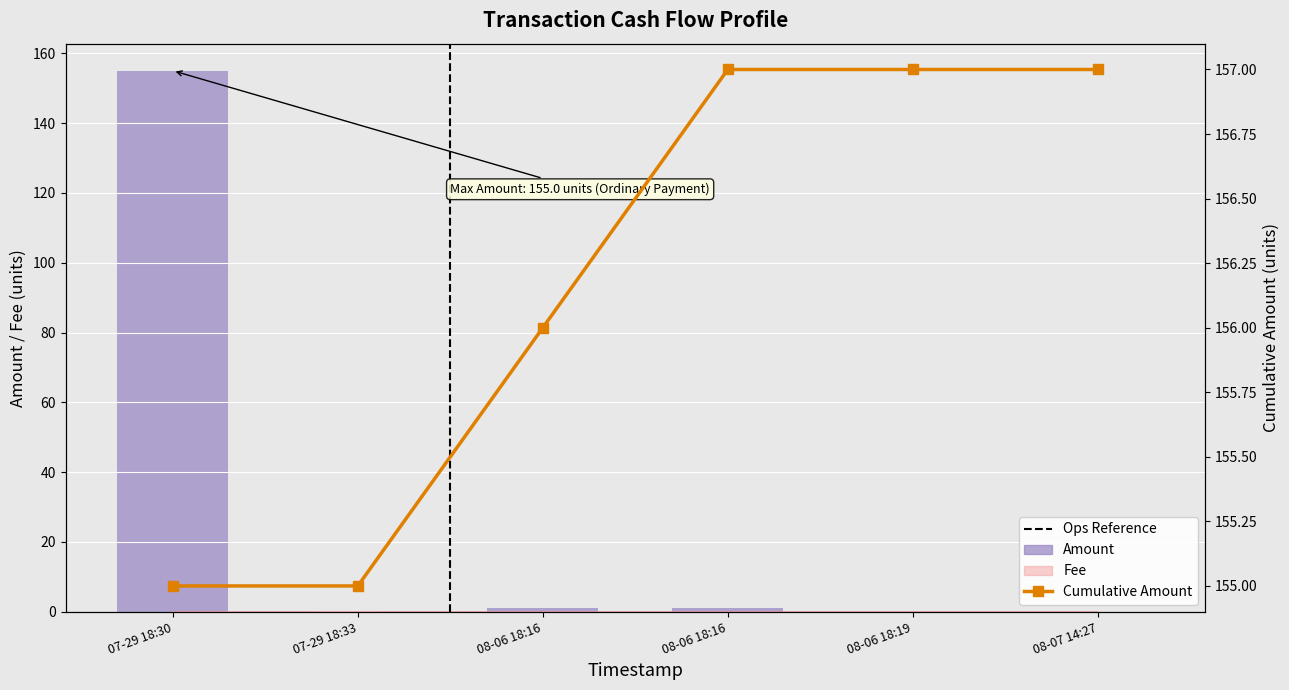

At which category does the chart reach its minimum across all series?

07-29 18:33